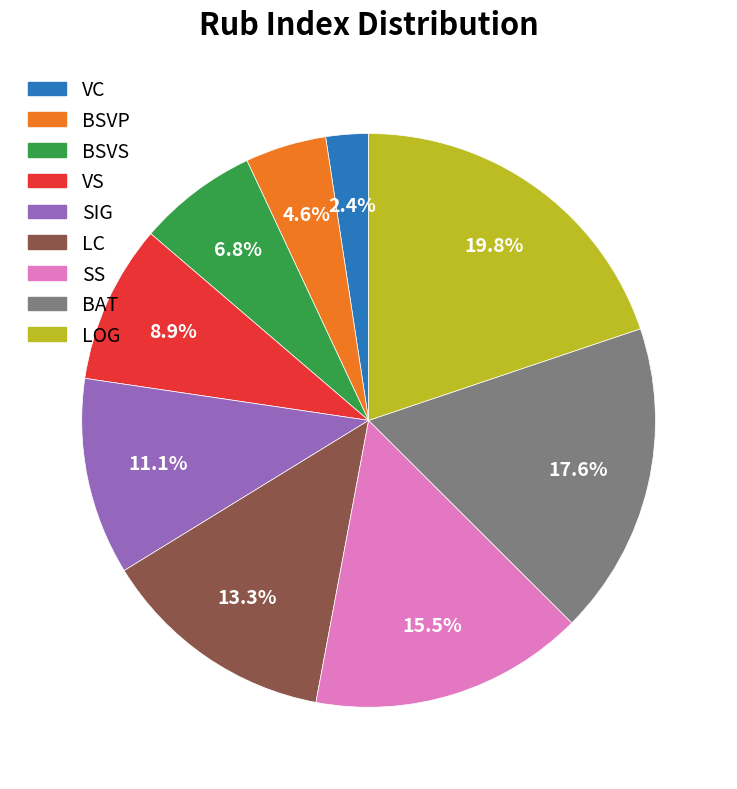

To the nearest percent, what portion does VC represent?

2%